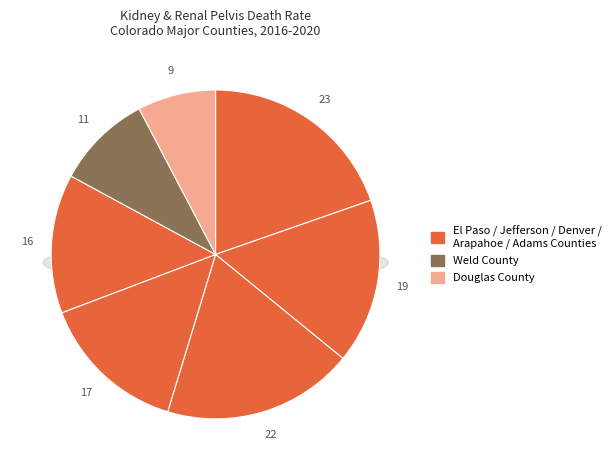

Is it true that Jefferson County is 27% of the pie?

False